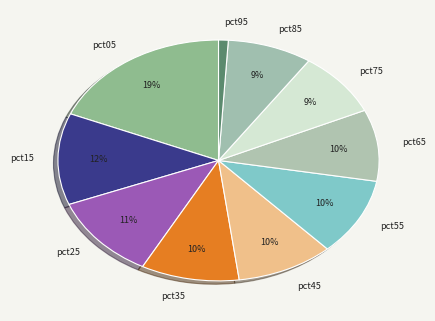

Which slice is the smallest?

pct95